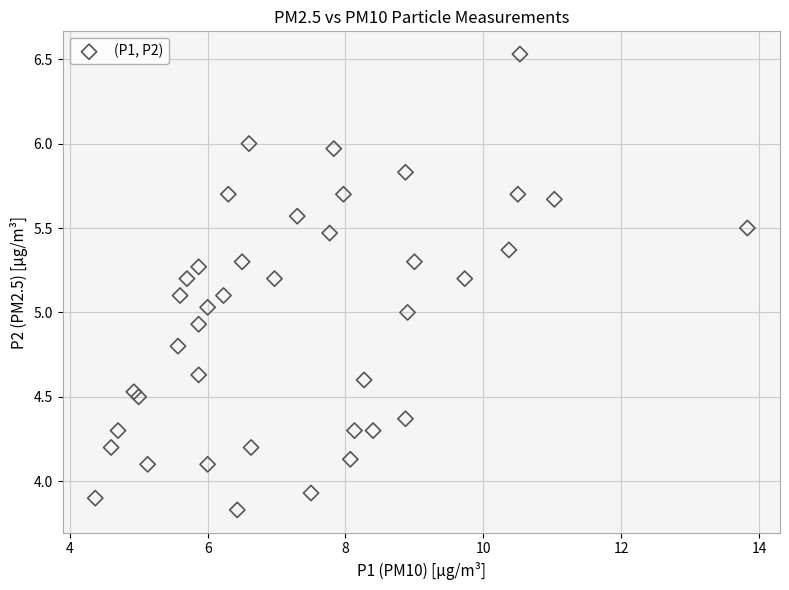

What is the range of Y values (max minus min)?

2.7